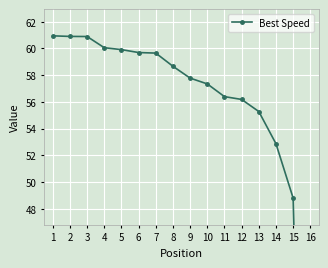

Reading right to left, extract all data points from this chart.

0.0	48.8	52.9	55.3	56.2	56.4	57.3	57.8	58.7	59.6	59.7	59.9	60.1	60.9	60.9	60.9